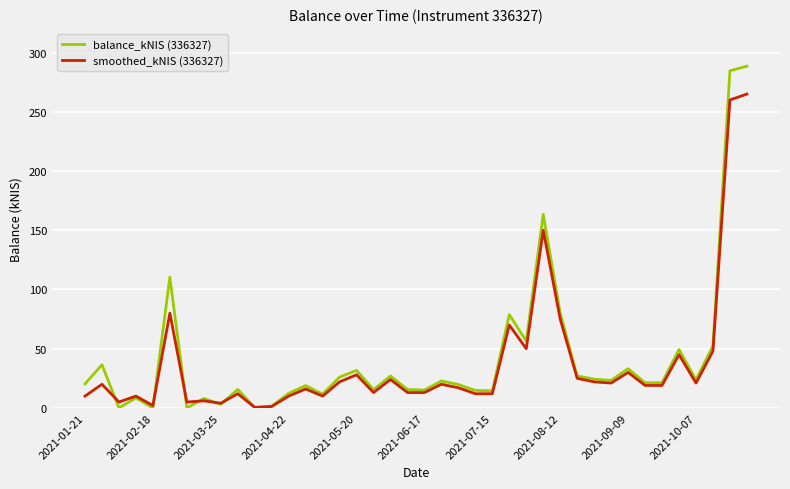

What is the highest value of the smoothed_kNIS (336327) series?

265.0